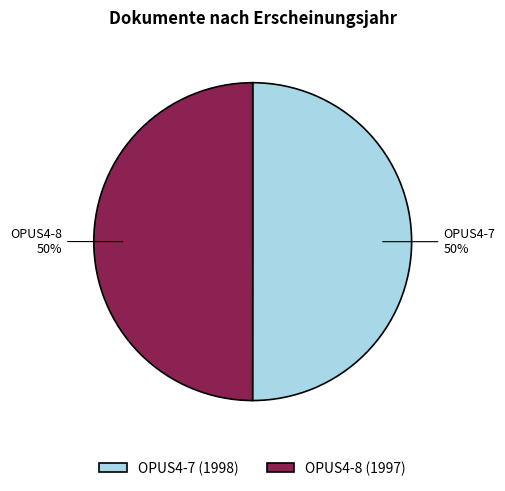

To the nearest percent, what portion does OPUS4-8 represent?

50%